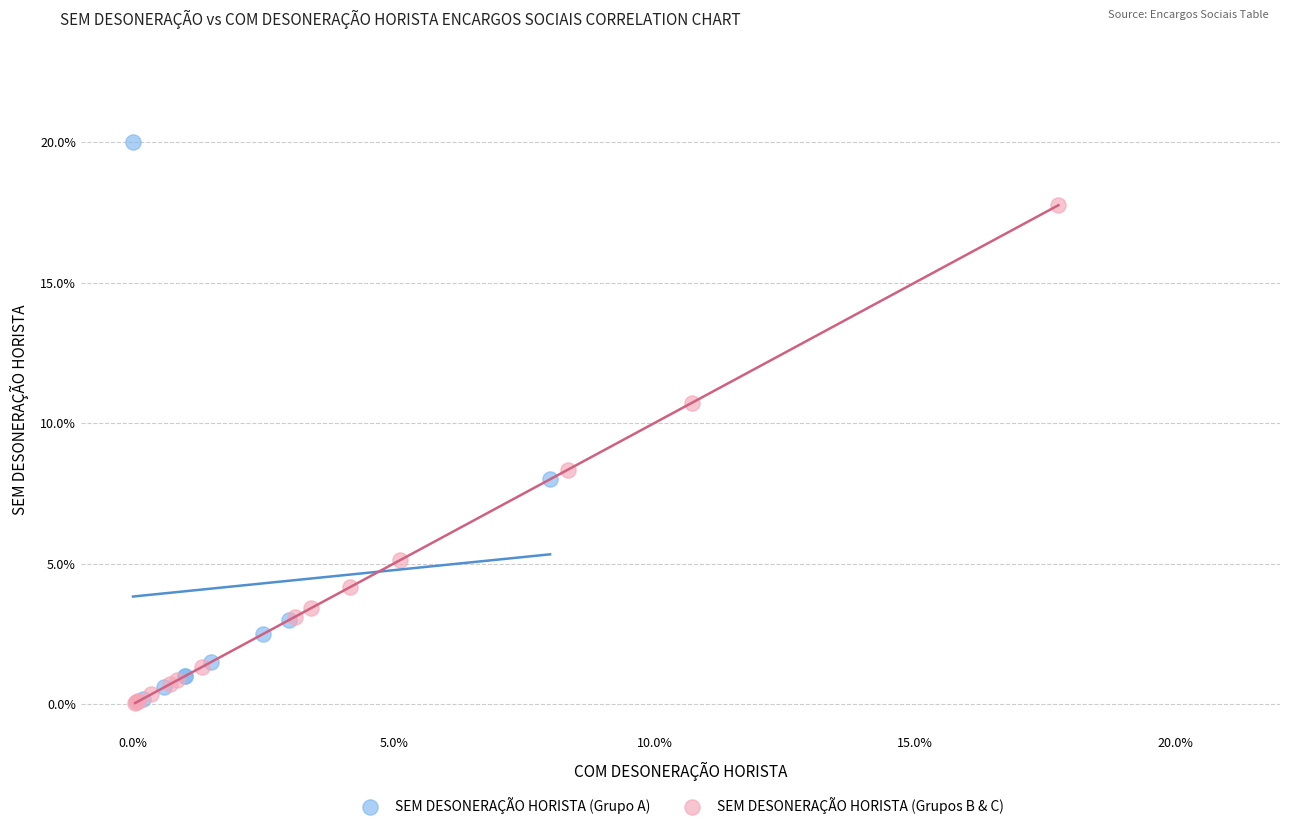

Which series contains the highest Y value?

SEM DESONERAÇÃO HORISTA (Grupo A)